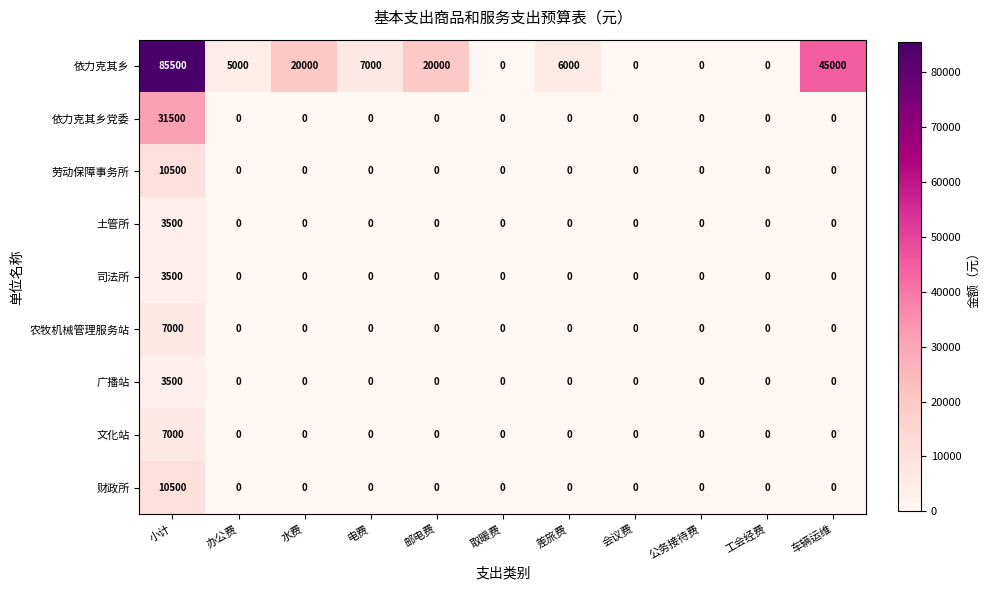

What is the difference between the highest and lowest values at 水费?

20000